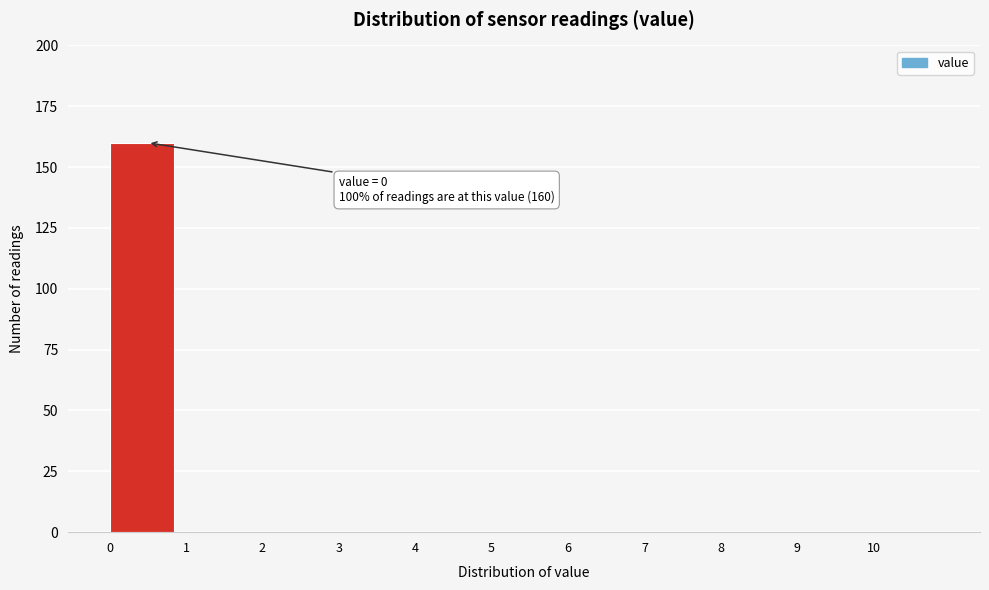

Which range on the x-axis has the tallest bar?

0 to 1